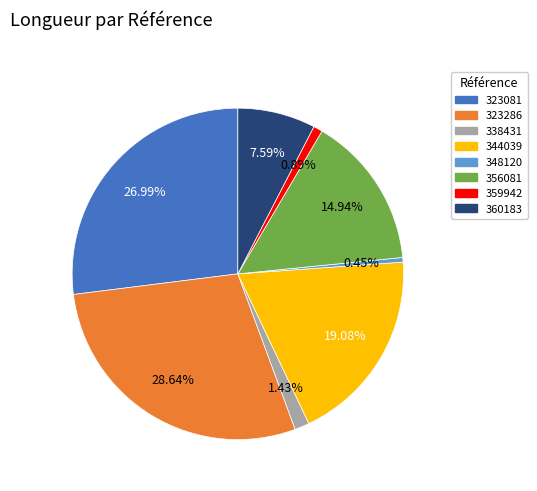

How many segments does this pie chart have?

8